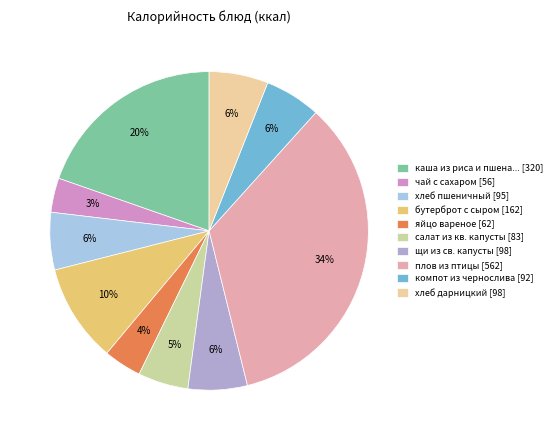

To the nearest percent, what percentage of the pie is каша из риса и пшена... [320]?

20%